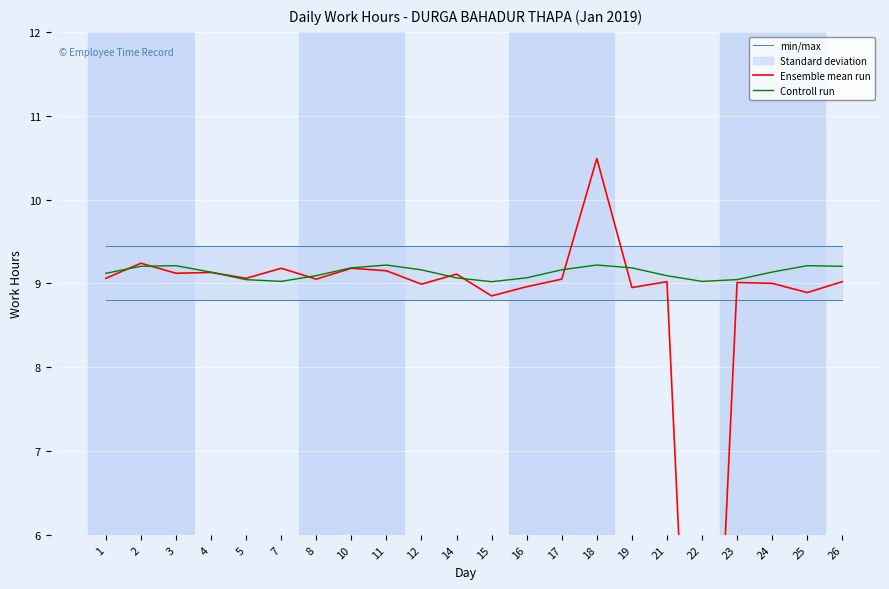

Which has a higher value, 7 or 21?

7